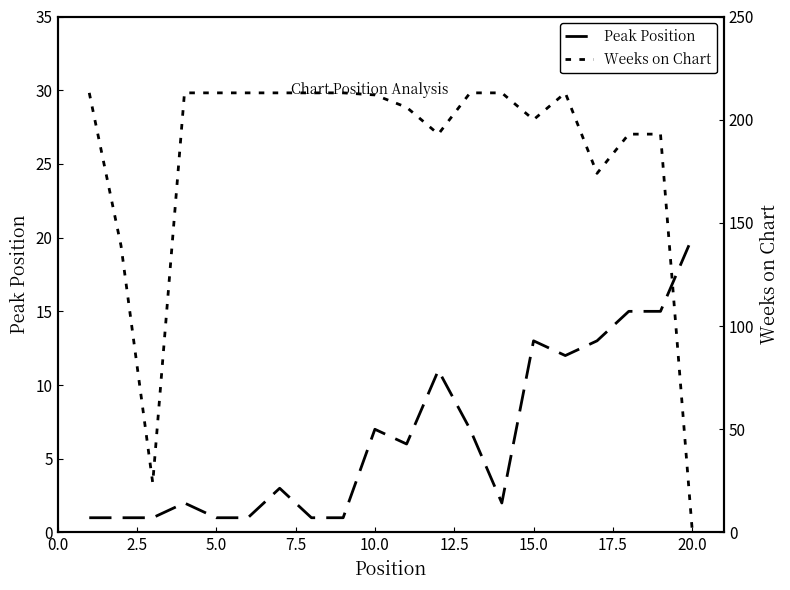

How many series are shown in this chart?

2